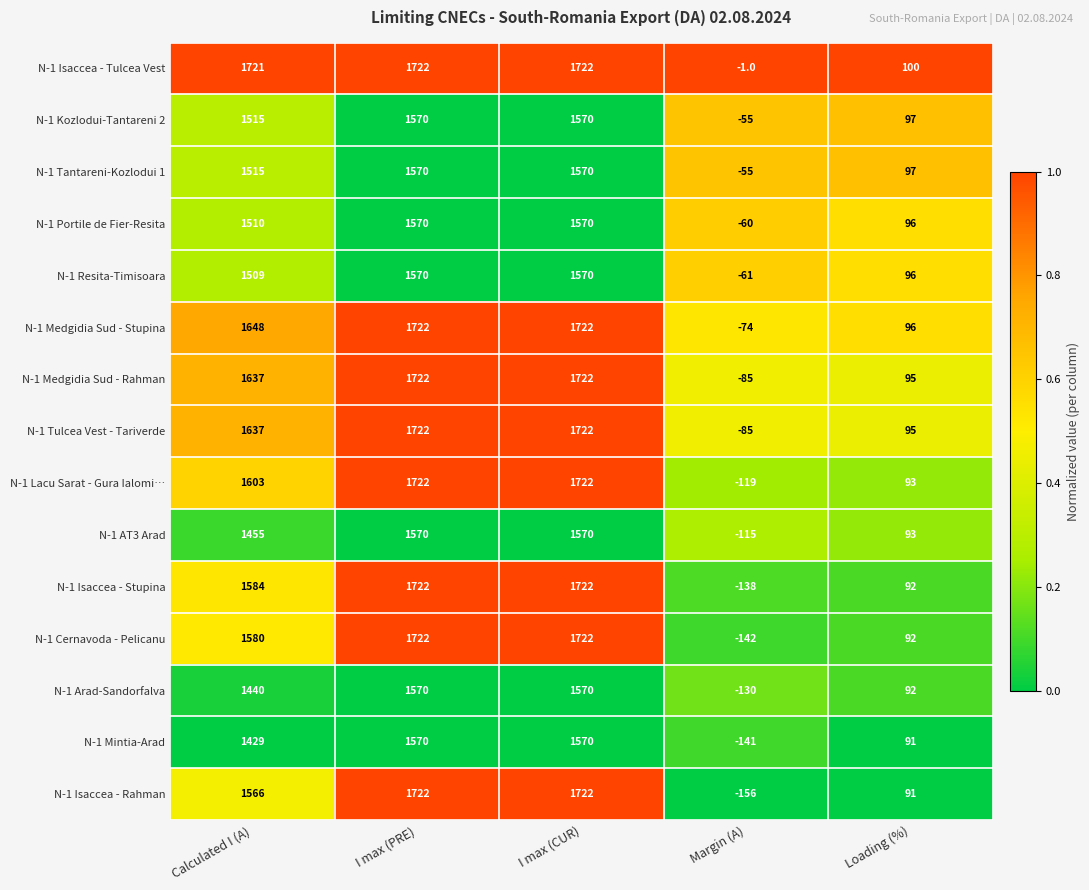

The N-1 Tulcea Vest - Tariverde series shows 1722 at I max (CUR). True or false?

True